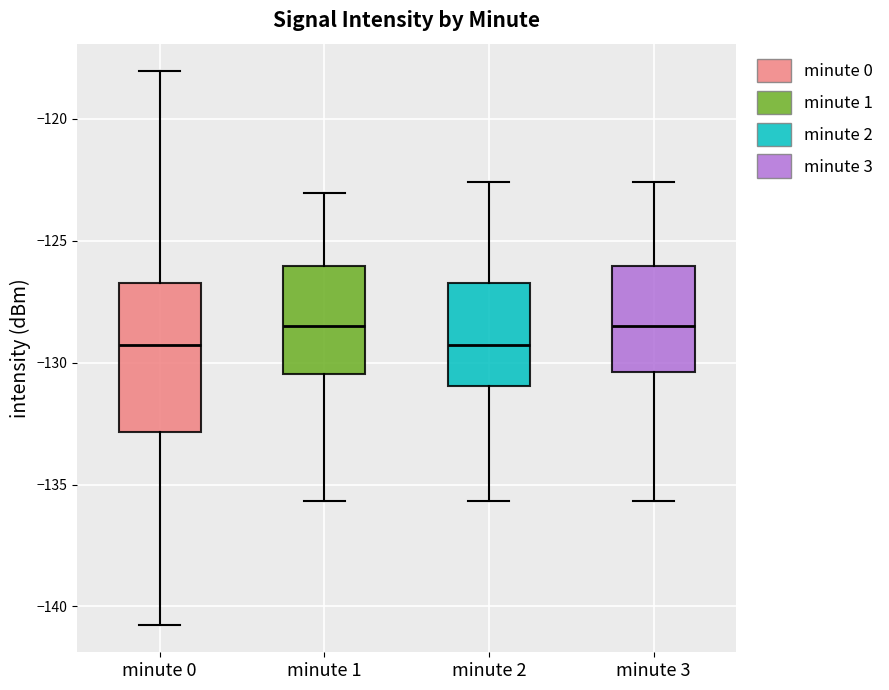

Reading left to right, transcribe this box plot: for each box, give where its median line is, the range the box spans, and where its two whiskers end, as read against the y-axis. The values are not printed on the chart, so give them approximately, as read against the axis.

minute 0: median -129.5, box -133.0 to -126.5, whiskers -140.5 to -118.0
minute 1: median -128.5, box -130.5 to -126.0, whiskers -135.5 to -123.0
minute 2: median -129.5, box -131.0 to -126.5, whiskers -135.5 to -122.5
minute 3: median -128.5, box -130.5 to -126.0, whiskers -135.5 to -122.5